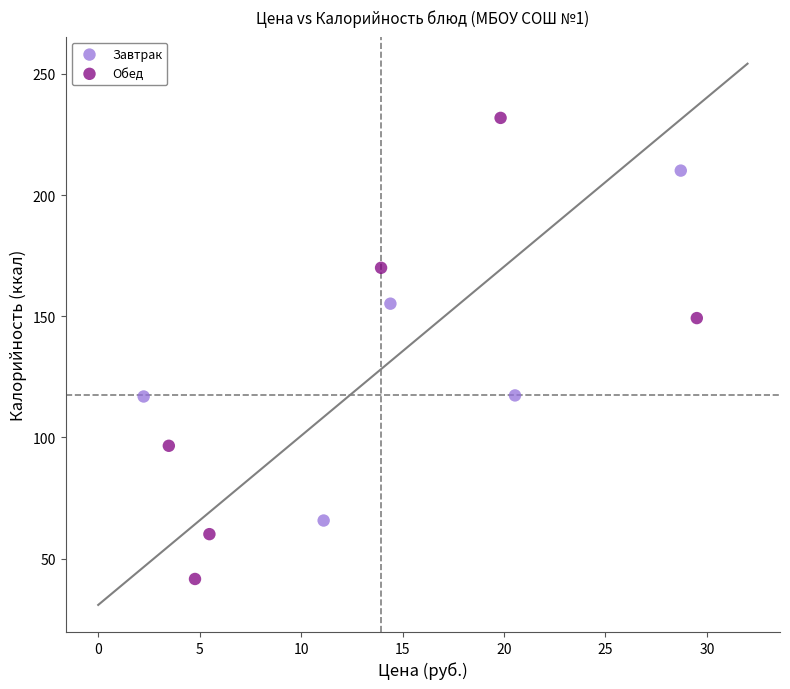

Which series has the widest spread of Y values?

Обед